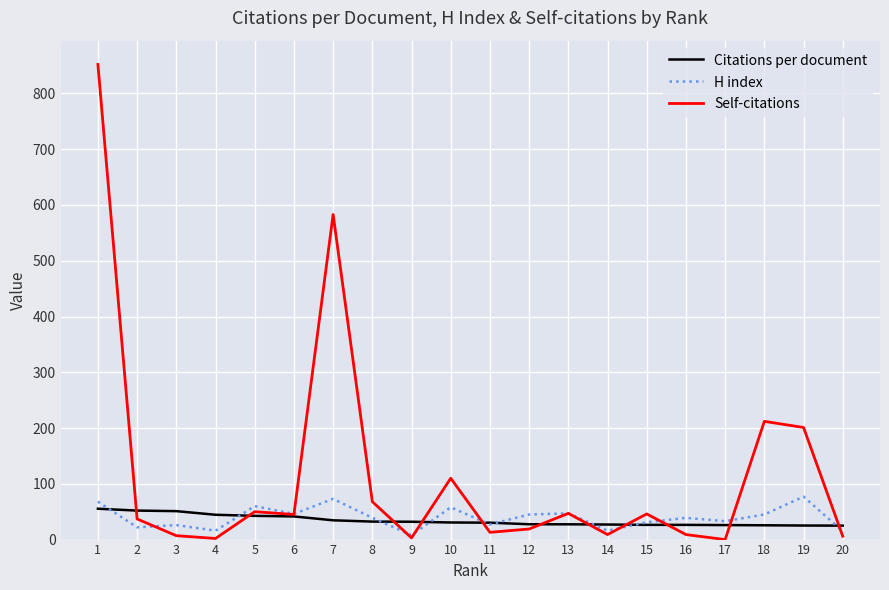

List the series in order of their peak value, highest first.

Self-citations, H index, Citations per document